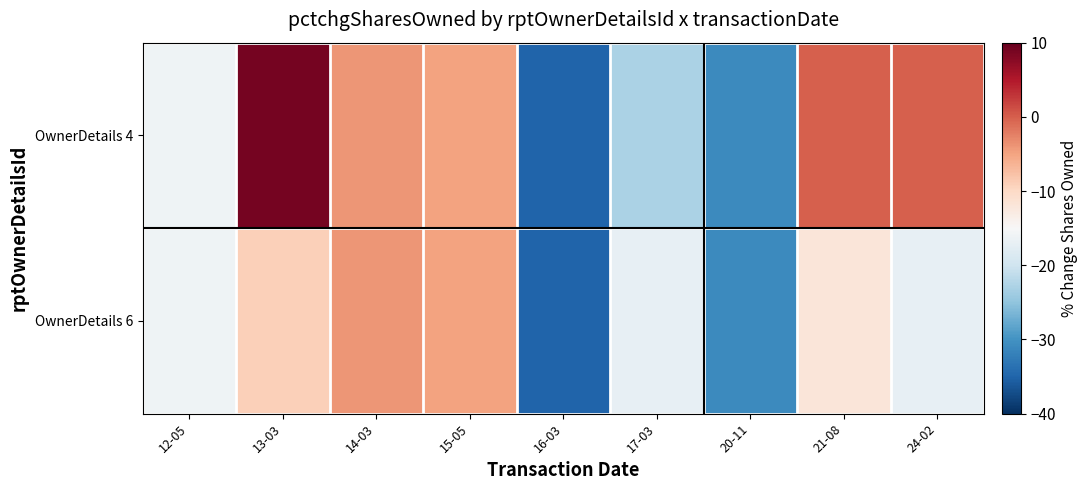

Which series has the largest total across all categories?

OwnerDetails 4